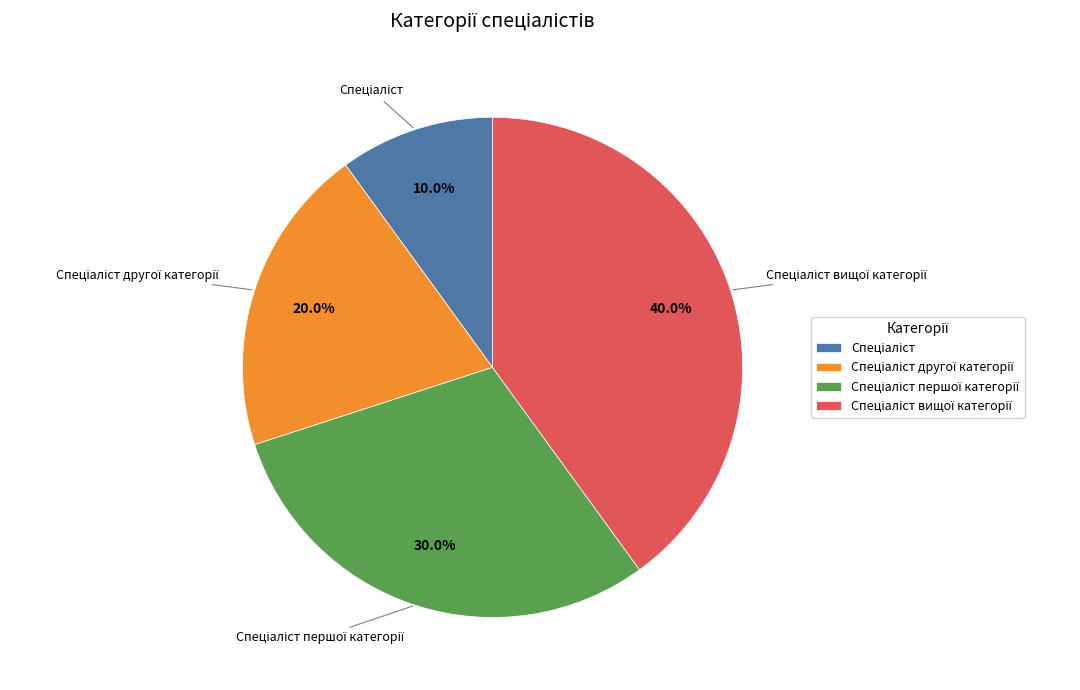

Is there any slice that represents more than half of the pie?

No